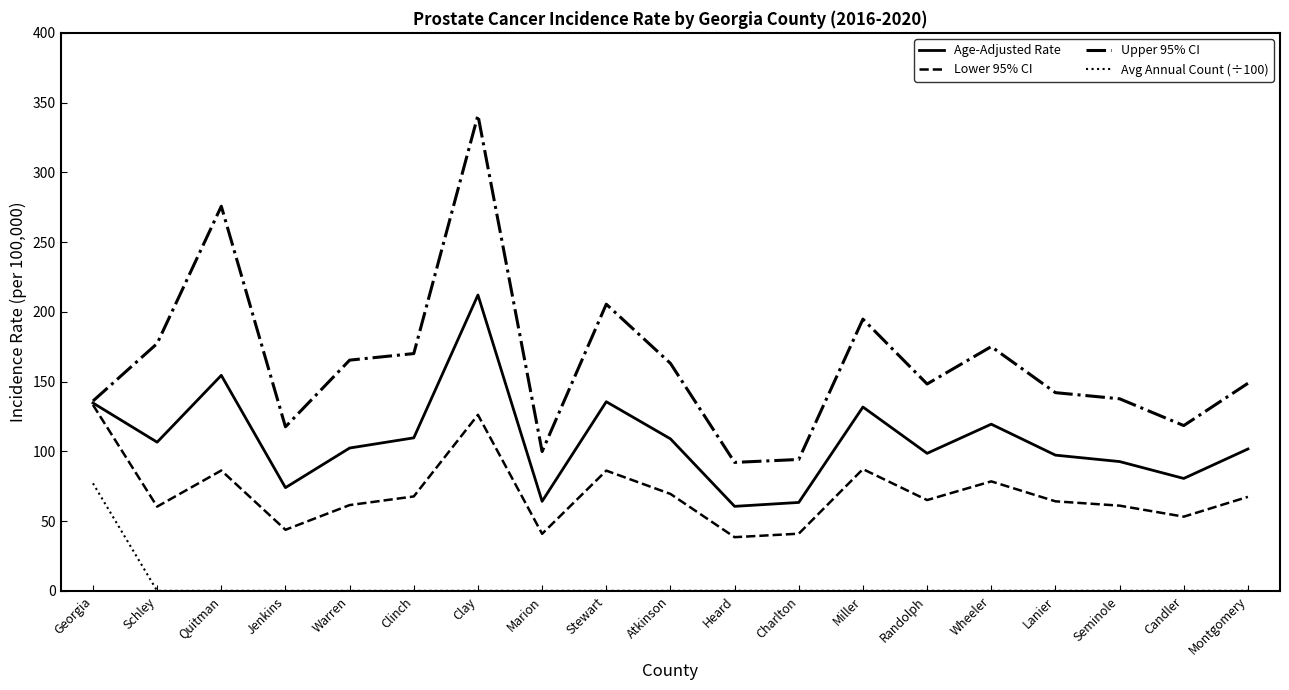

What is the maximum value for Age-Adjusted Rate?

212.1